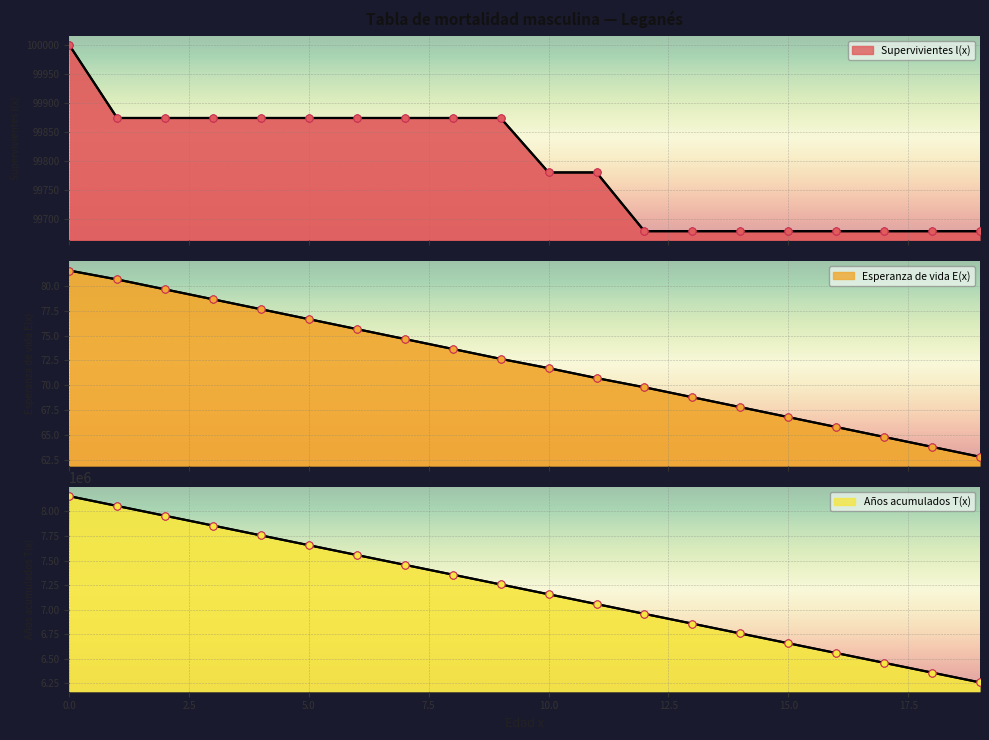

At how many categories does at least one series exceed 6388861?

18